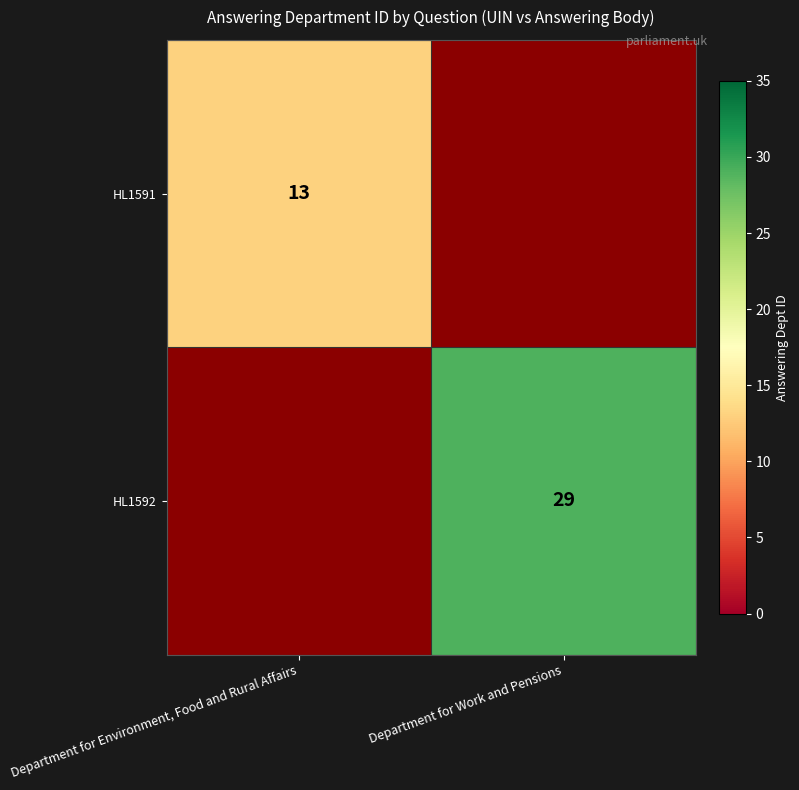

The value of HL1592 at Department for Work and Pensions is 7. True or false?

False